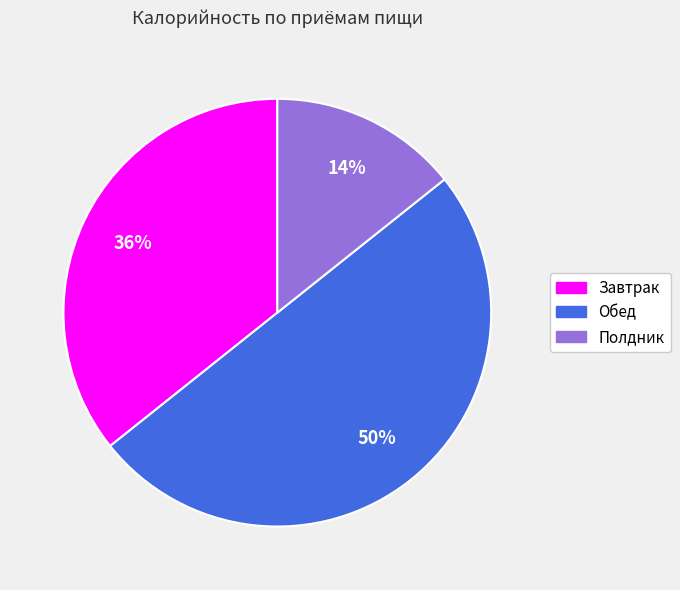

Which category has the biggest portion of the pie?

Обед